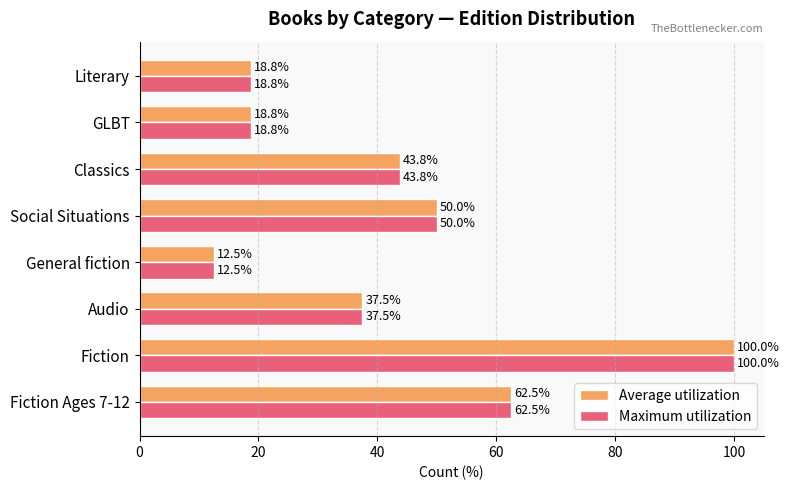

At which label does Maximum utilization reach its minimum?

General fiction